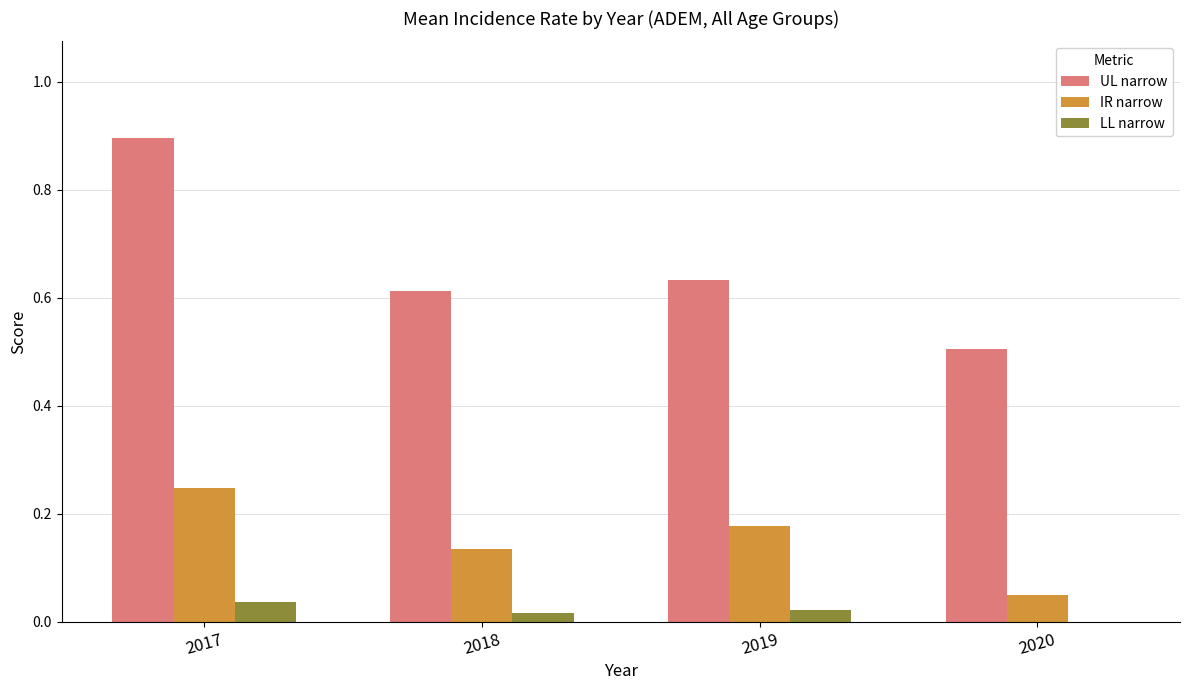

What is the sum of all UL narrow values?

2.6